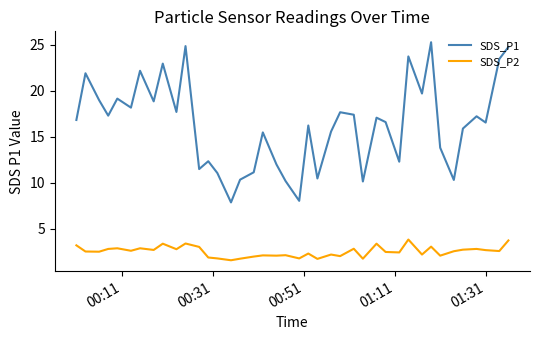

What is the difference between the maximum and minimum values in the SDS_P1 series?

17.4